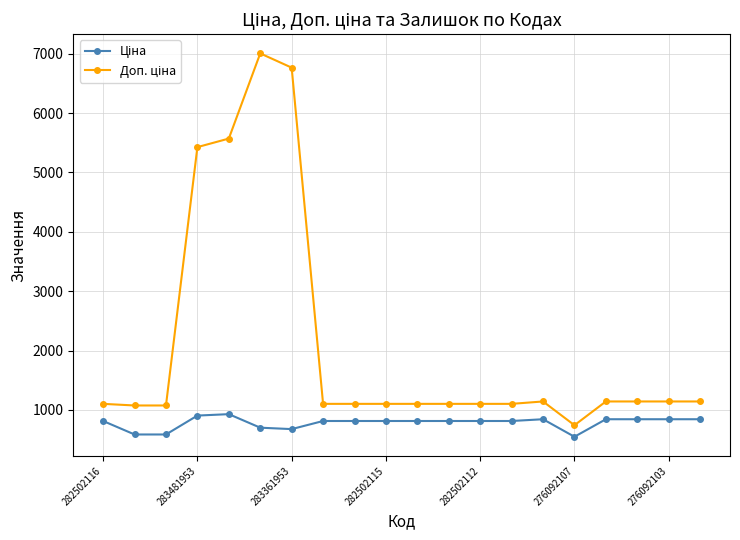

At how many categories does at least one series exceed 5247?

4